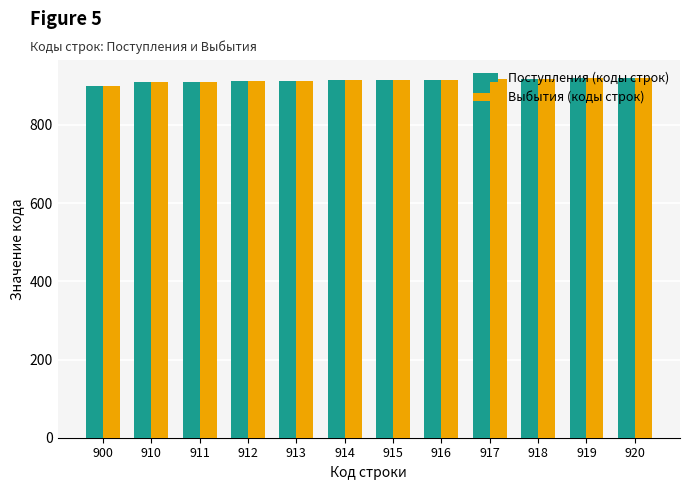

True or false: Поступления (коды строк) has a value of 918 at 918.

True